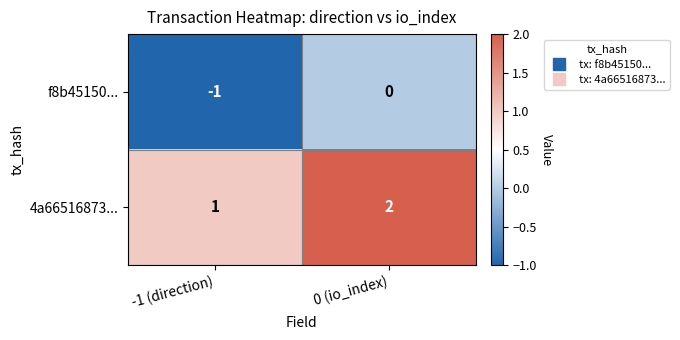

What is the sum of all 4a66516873... values?

3